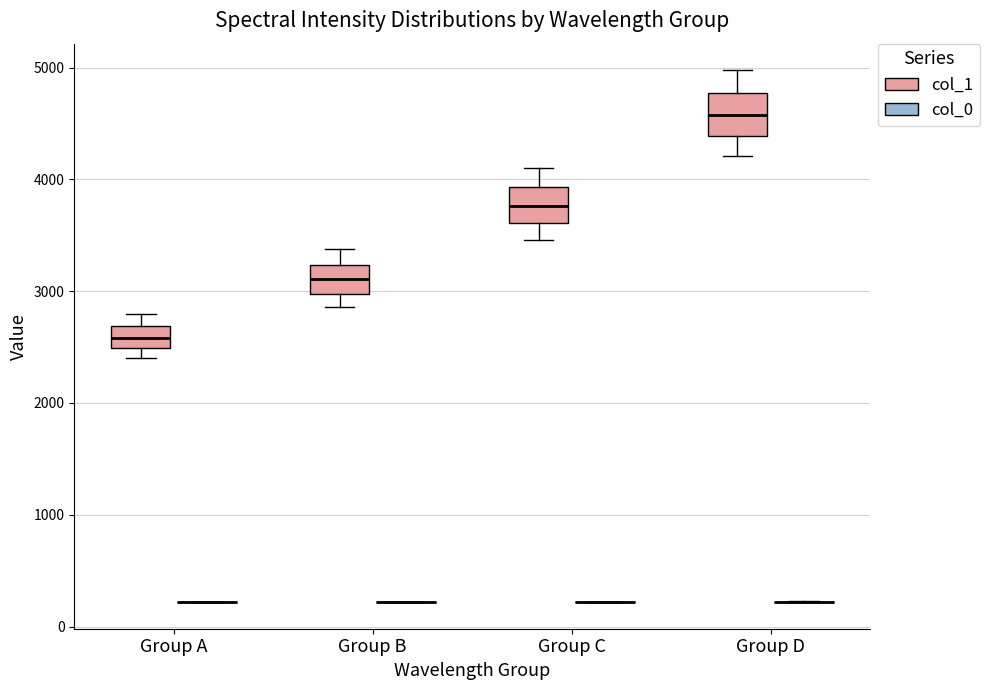

Where is the lower edge of the box for Group C (col_1) on the y-axis? The values are not printed on the chart, so give them approximately, as read against the axis.

3600